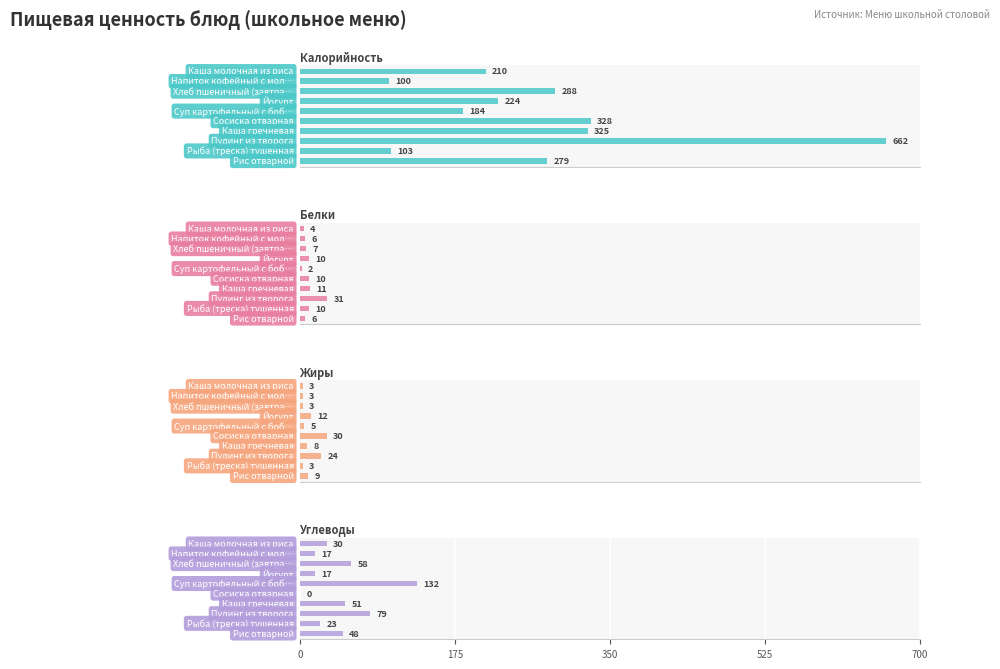

Reading left to right, what are all the values shown in this chart?

Калорийность: 210	100	288	224	184	328	325	662	103	279
Белки: 4	6	7	10	2	10	11	31	10	6
Жиры: 3	3	3	12	5	30	8	24	3	9
Углеводы: 30	17	58	17	132	0	51	79	23	48